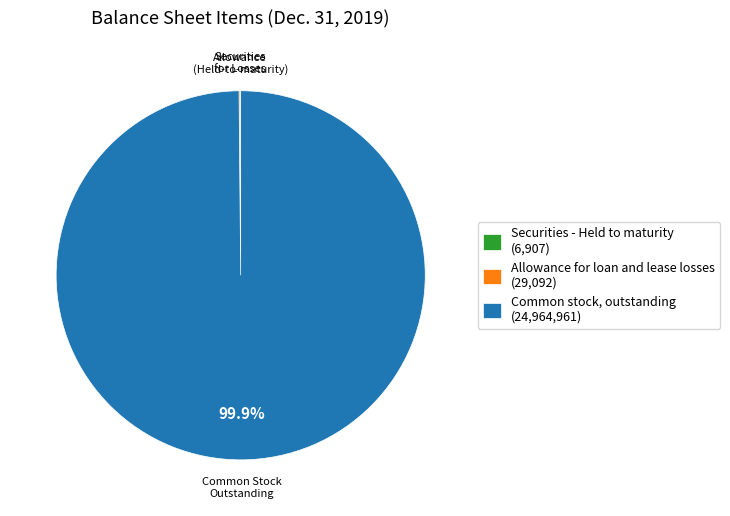

Which slice is the largest?

Common stock, outstanding (24,964,961)